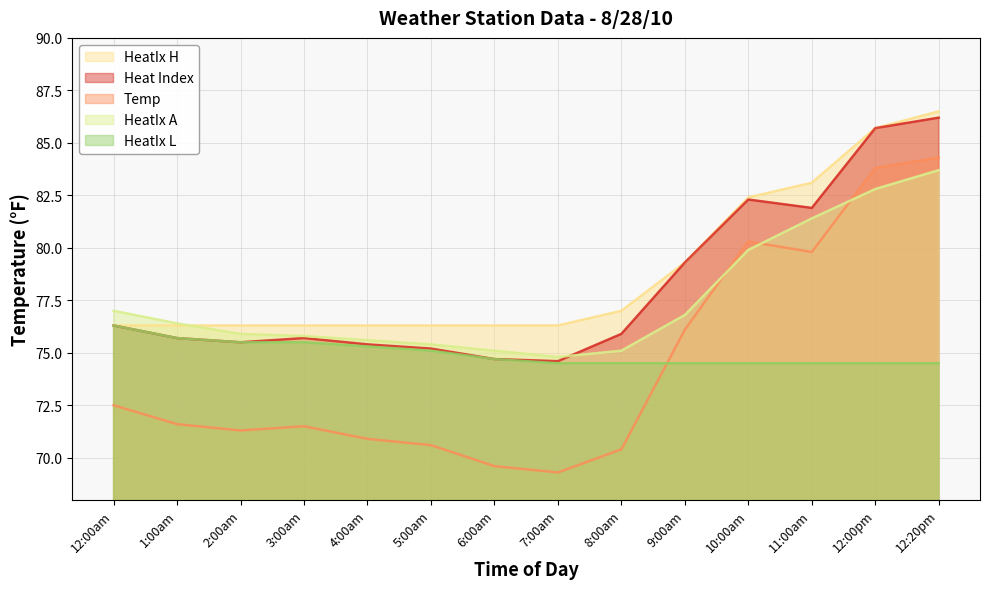

The value of Heat Index at 5:00am is 121.3. True or false?

False